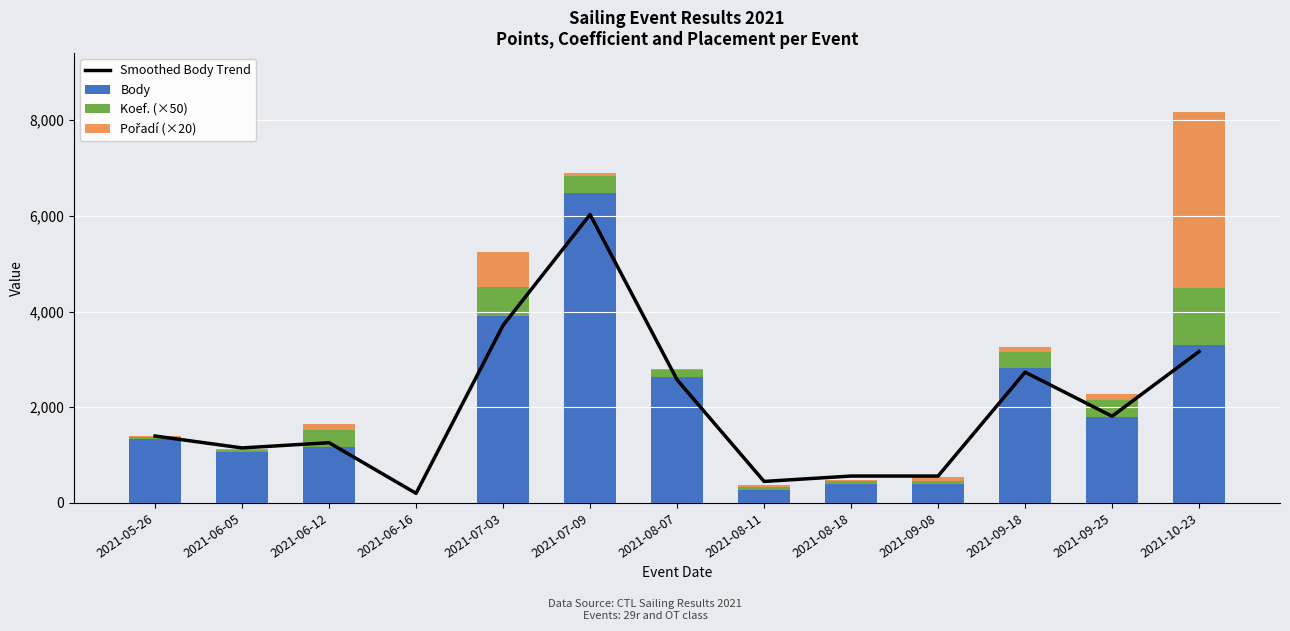

Reading left to right, transcribe all the data shown in this chart.

Smoothed Body Trend: 2021-05-26=1397.9	2021-06-05=1149.5	2021-06-12=1258.4	2021-06-16=200.0	2021-07-03=3711.8	2021-07-09=6026.6	2021-08-07=2573.3	2021-08-11=449.3	2021-08-18=561.8	2021-09-08=561.8	2021-09-18=2732.6	2021-09-25=1811.9	2021-10-23=3163.7
Body: 2021-05-26=1331.0	2021-06-05=1055.0	2021-06-12=1176.0	2021-06-16=0.0	2021-07-03=3902.0	2021-07-09=6474.0	2021-08-07=2637.0	2021-08-11=277.0	2021-08-18=402.0	2021-09-08=402.0	2021-09-18=2814.0	2021-09-25=1791.0	2021-10-23=3293.0
Koef. (×50): 2021-05-26=50.0	2021-06-05=50.0	2021-06-12=350.0	2021-06-16=0.0	2021-07-03=600.0	2021-07-09=350.0	2021-08-07=150.0	2021-08-11=50.0	2021-08-18=50.0	2021-09-08=50.0	2021-09-18=350.0	2021-09-25=350.0	2021-10-23=1200.0
Pořadí (×20): 2021-05-26=20.0	2021-06-05=20.0	2021-06-12=120.0	2021-06-16=0.0	2021-07-03=740.0	2021-07-09=60.0	2021-08-07=20.0	2021-08-11=40.0	2021-08-18=20.0	2021-09-08=80.0	2021-09-18=100.0	2021-09-25=140.0	2021-10-23=3680.0